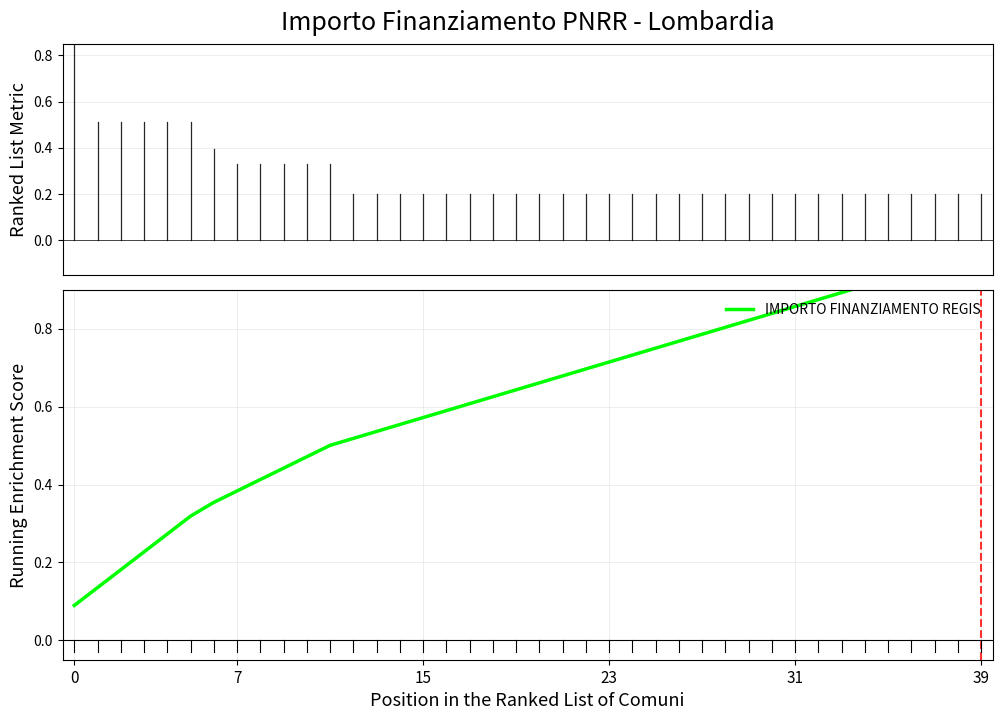

What is the label of the 14th point from the right?

26